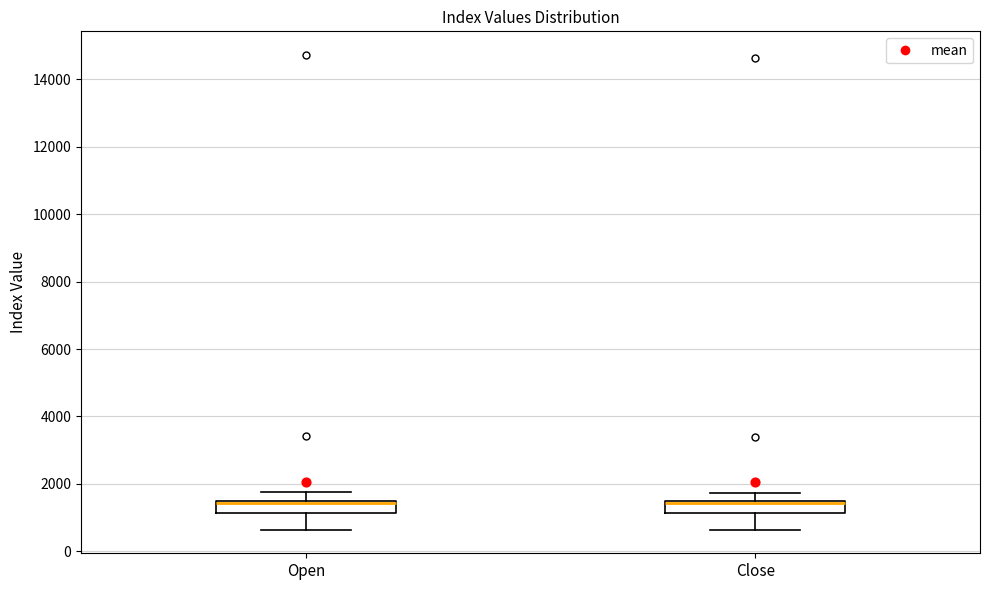

Reading left to right, read every box against the y-axis: the position of its median line, the range the box covers, and the ends of its whiskers. The values are not printed on the chart, so give them approximately, as read against the axis.

Open: median 1400 (just below the box's upper edge), box 1200 to 1400, whiskers 600 to 1800
Close: median 1400, box 1200 to 1600, whiskers 600 to 1800